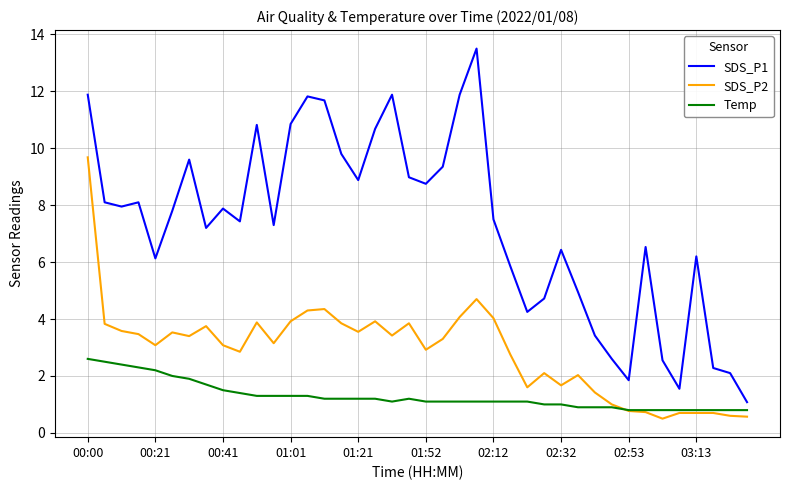

What is the sum of all SDS_P1 values?

292.1